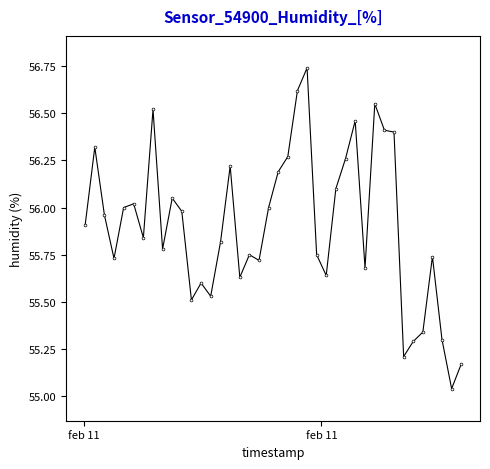

What is the difference between the maximum and minimum values?

1.7